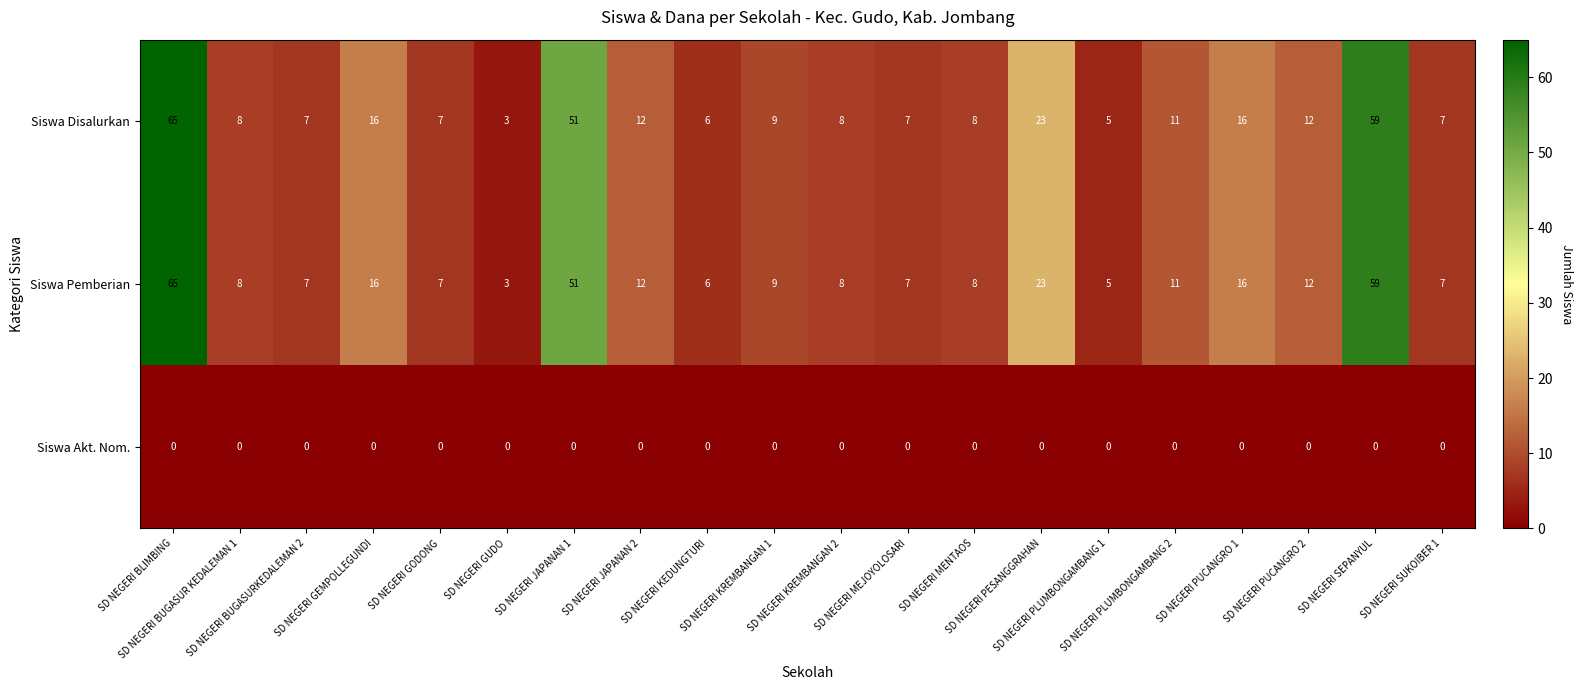

How many distinct data groups are displayed?

3